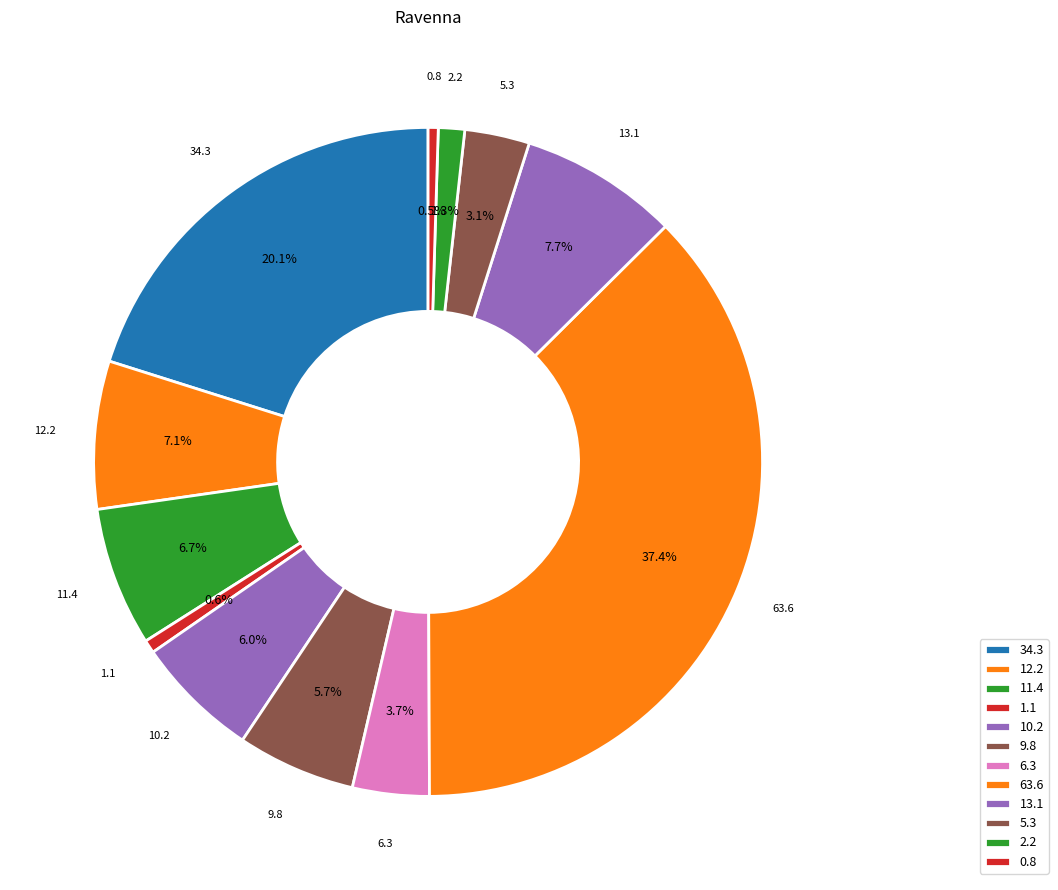

How many segments does this pie chart have?

12